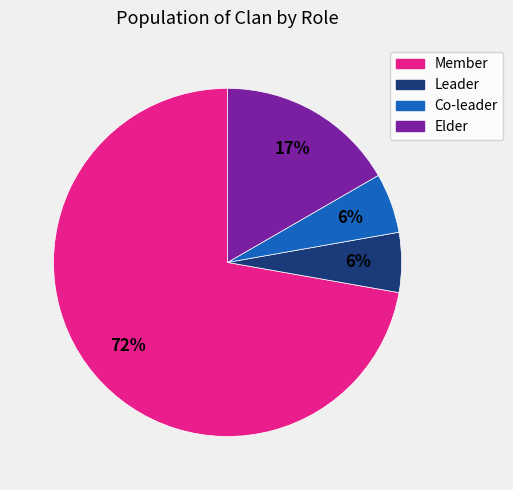

Which has a higher value, Leader or Member?

Member